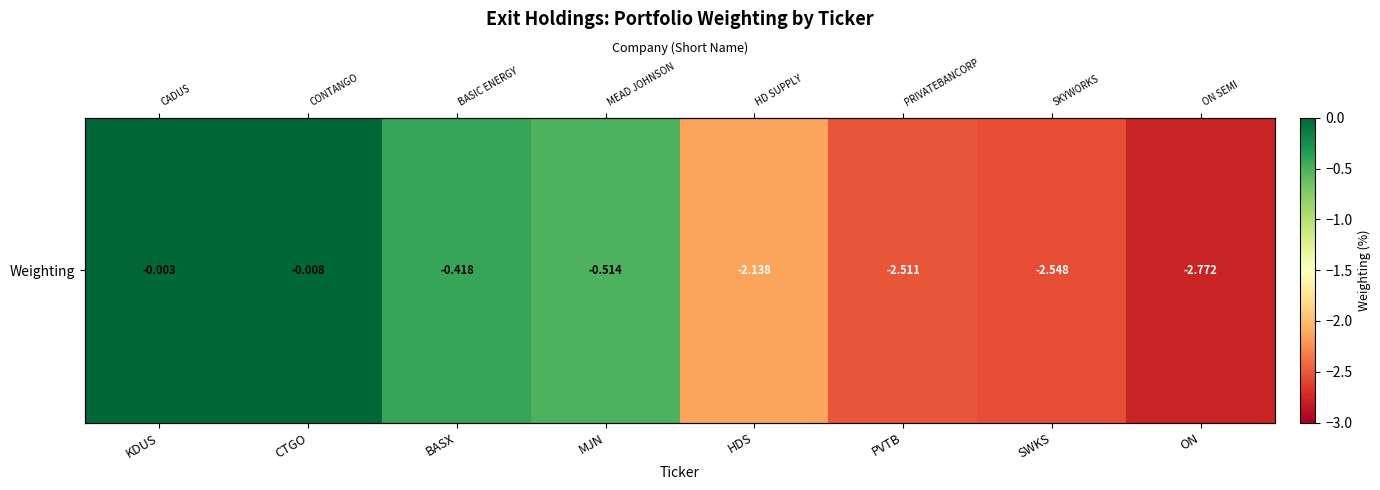

Rank the categories by value from lowest to highest.

ON, SWKS, PVTB, HDS, MJN, BASX, CTGO, KDUS